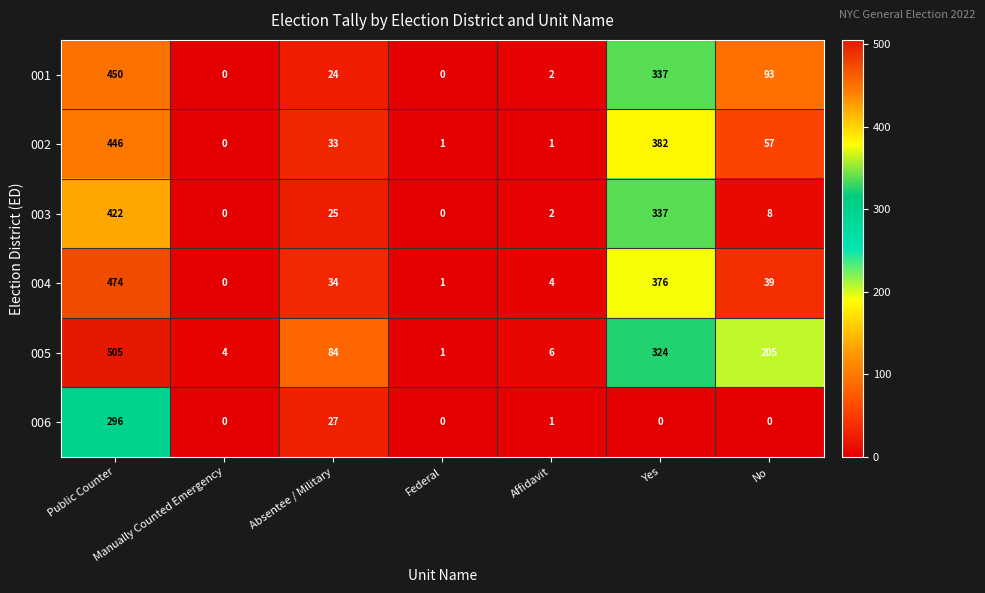

At which category is the sum across all series the highest?

Public Counter